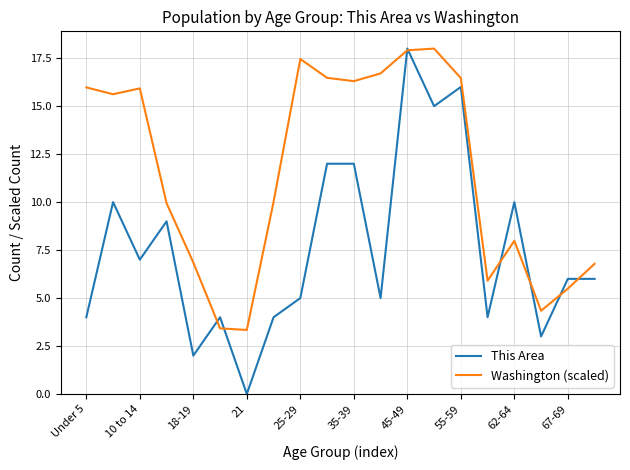

Which series has the largest range (max minus min)?

This Area